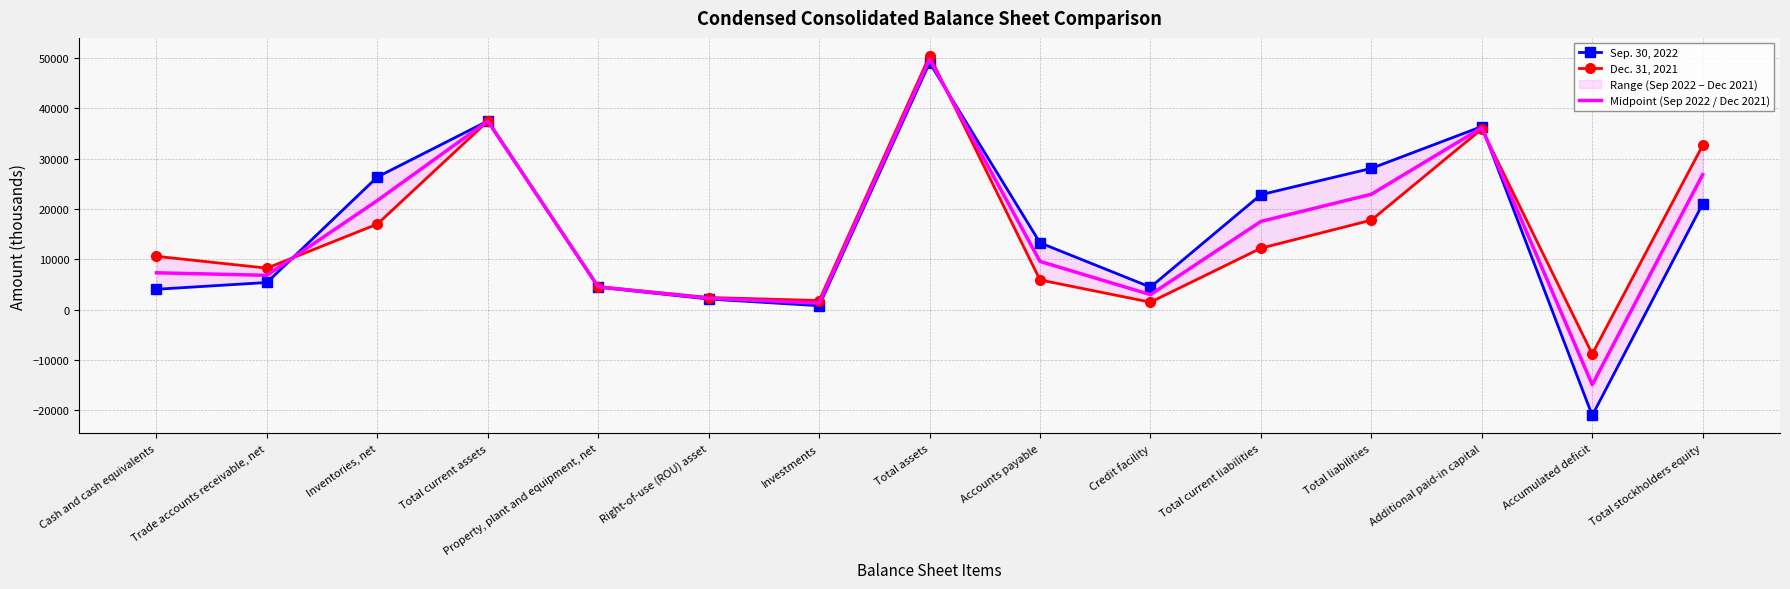

Rank the series at Additional paid-in capital from lowest to highest value.

Dec. 31, 2021, Midpoint (Sep 2022 / Dec 2021), Sep. 30, 2022